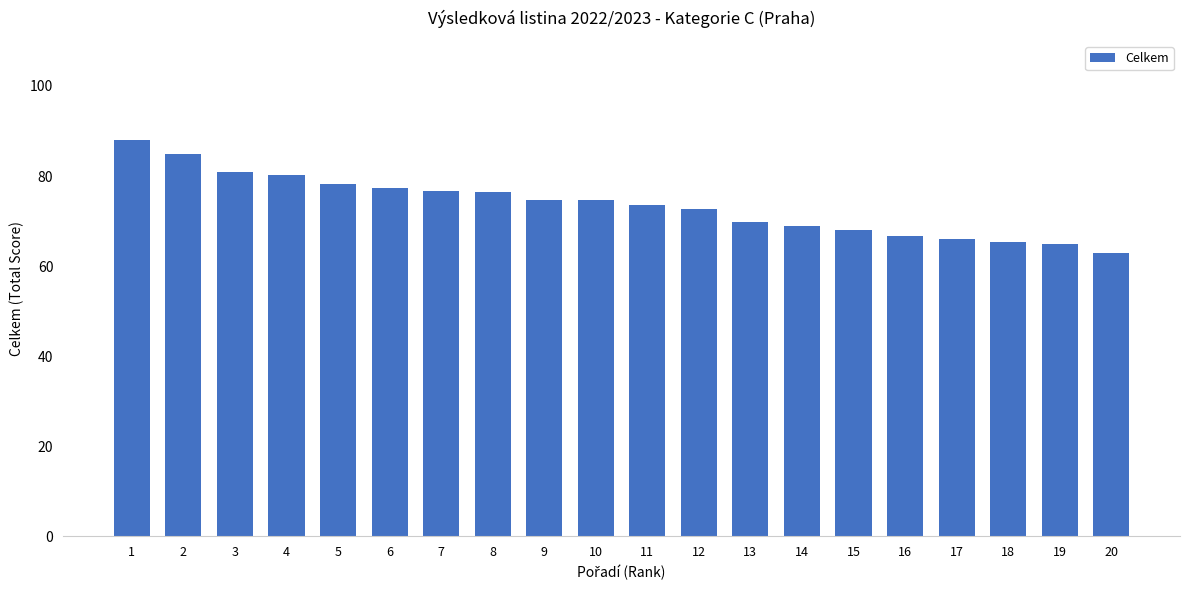

The value at 8 is 22.3. True or false?

False